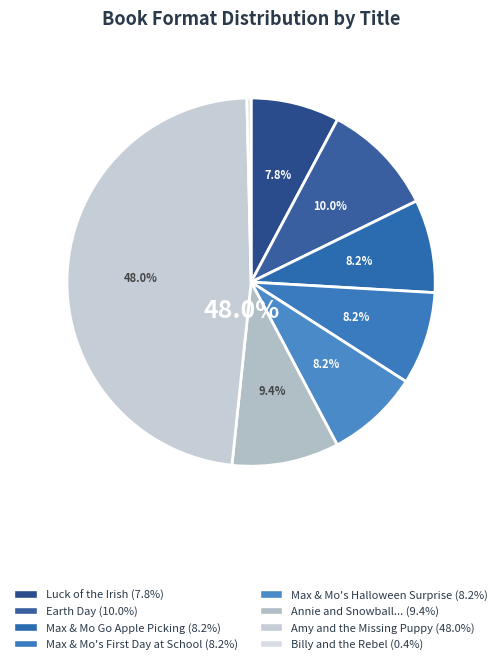

How many slices are in this pie chart?

8